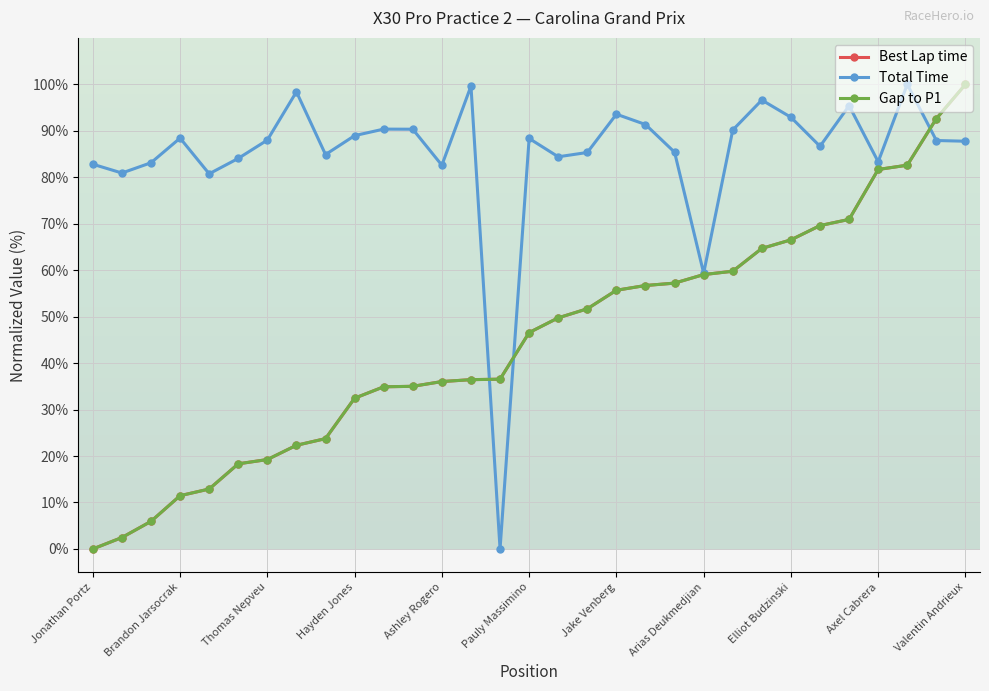

Does the chart display data point markers on the line(s)?

Yes